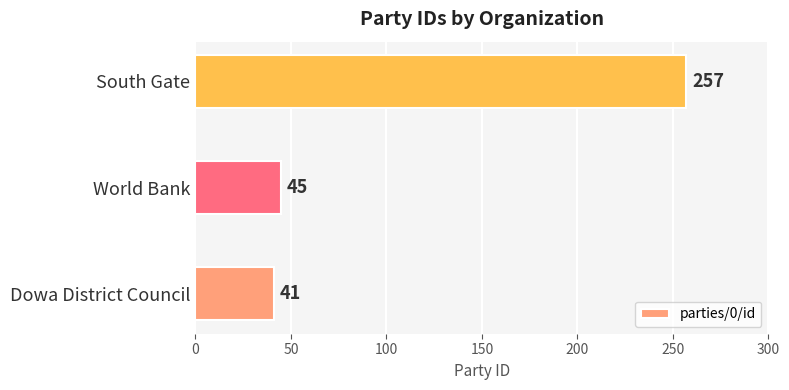

What is the change in value from Dowa District Council to World Bank?

+4